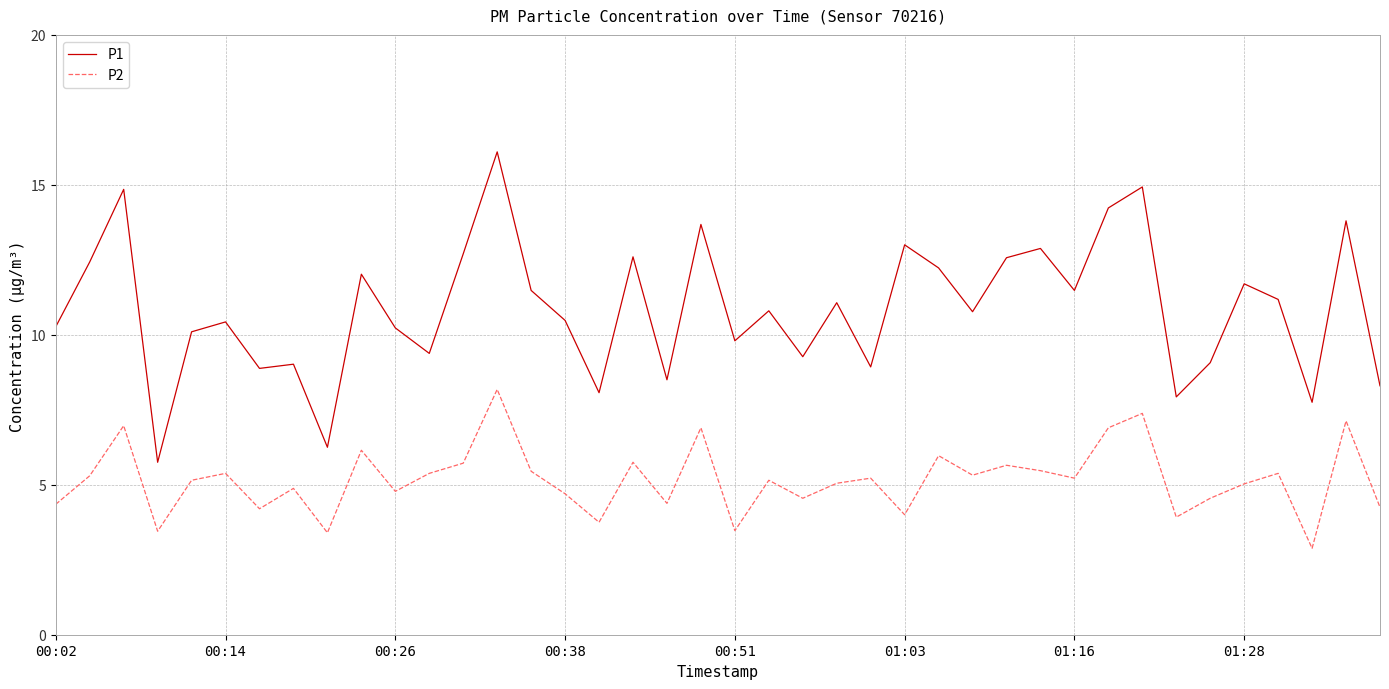

How many interior local valleys does the P2 series have?

13